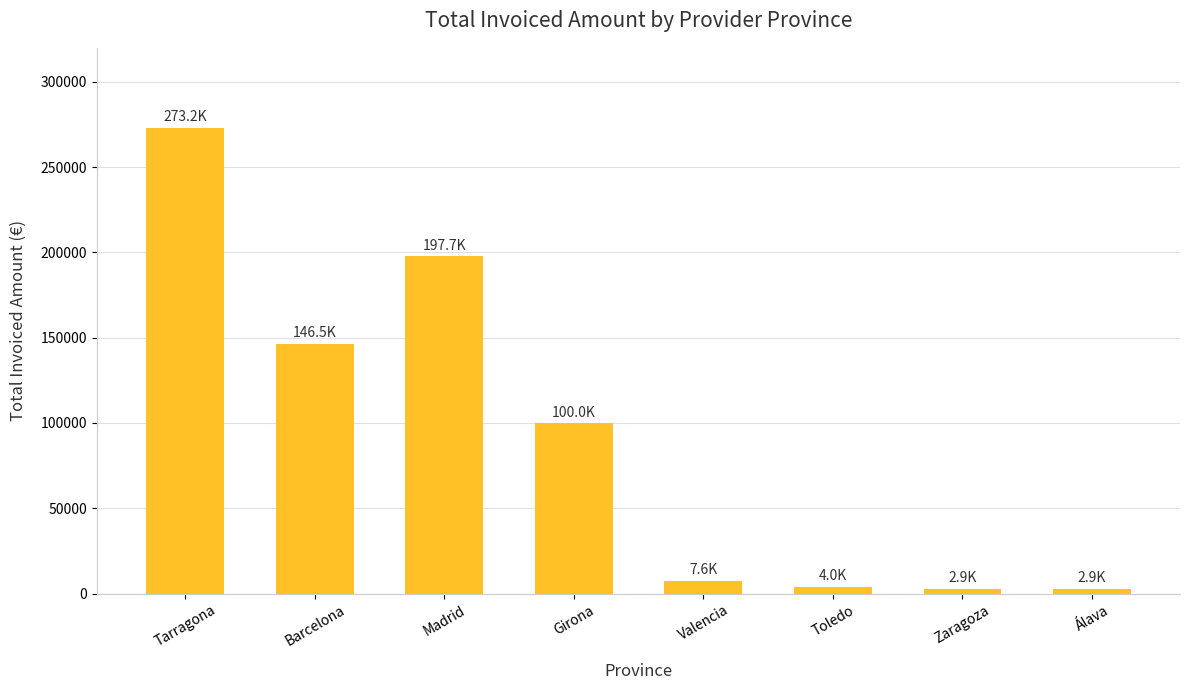

Approximately how many times larger is the value at Tarragona compared to Valencia?

35.8